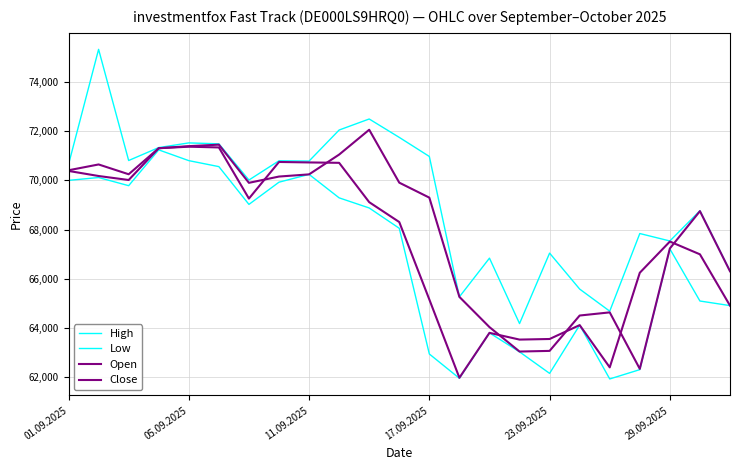

How many lines are shown in the chart?

4